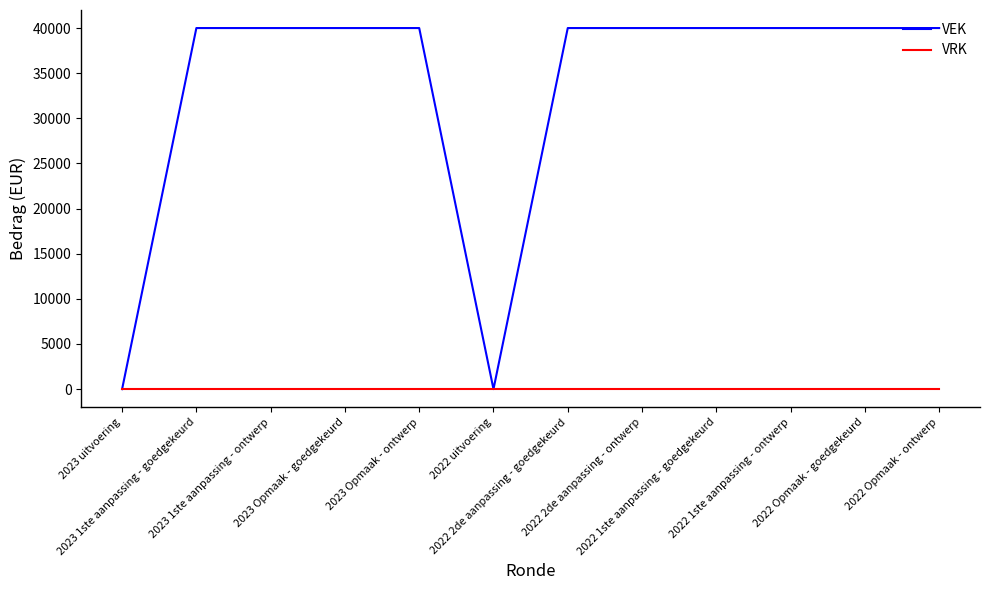

What position from the left is 2022 Opmaak - ontwerp?

12